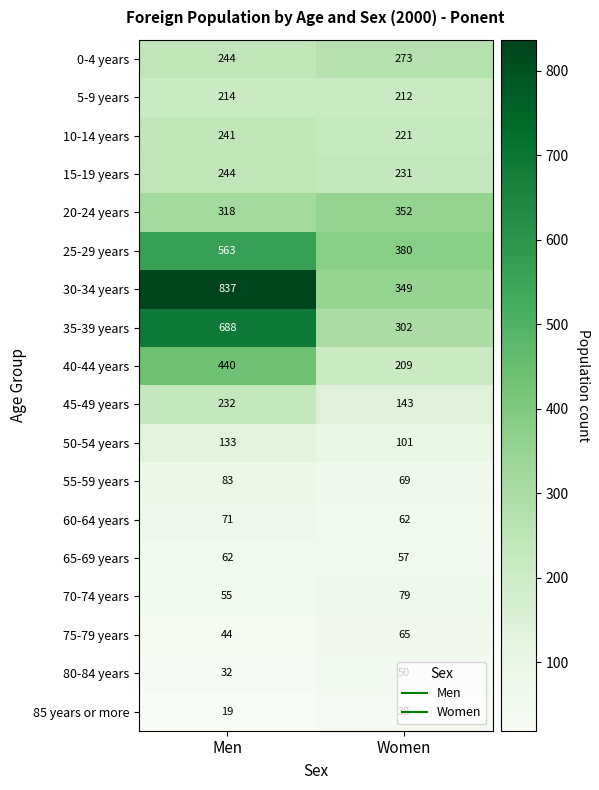

Rank the series by their maximum value, from lowest to highest.

85 years or more, 80-84 years, 65-69 years, 75-79 years, 60-64 years, 70-74 years, 55-59 years, 50-54 years, 5-9 years, 45-49 years, 10-14 years, 15-19 years, 0-4 years, 20-24 years, 40-44 years, 25-29 years, 35-39 years, 30-34 years